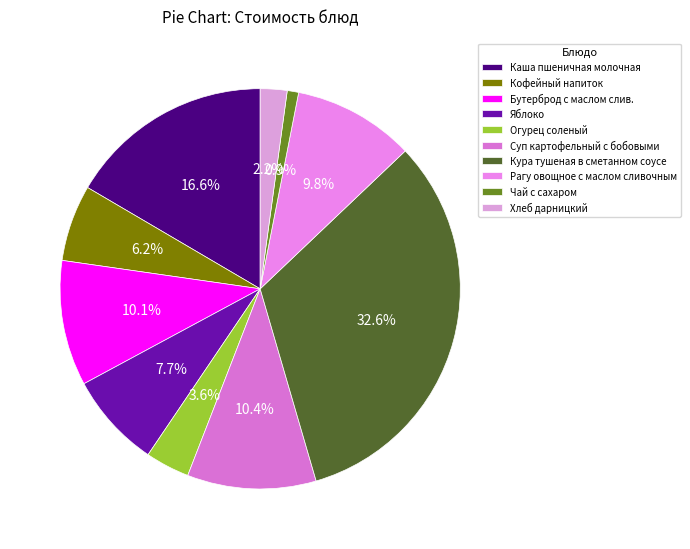

What percentage is NOT represented by Огурец соленый?

96.4%